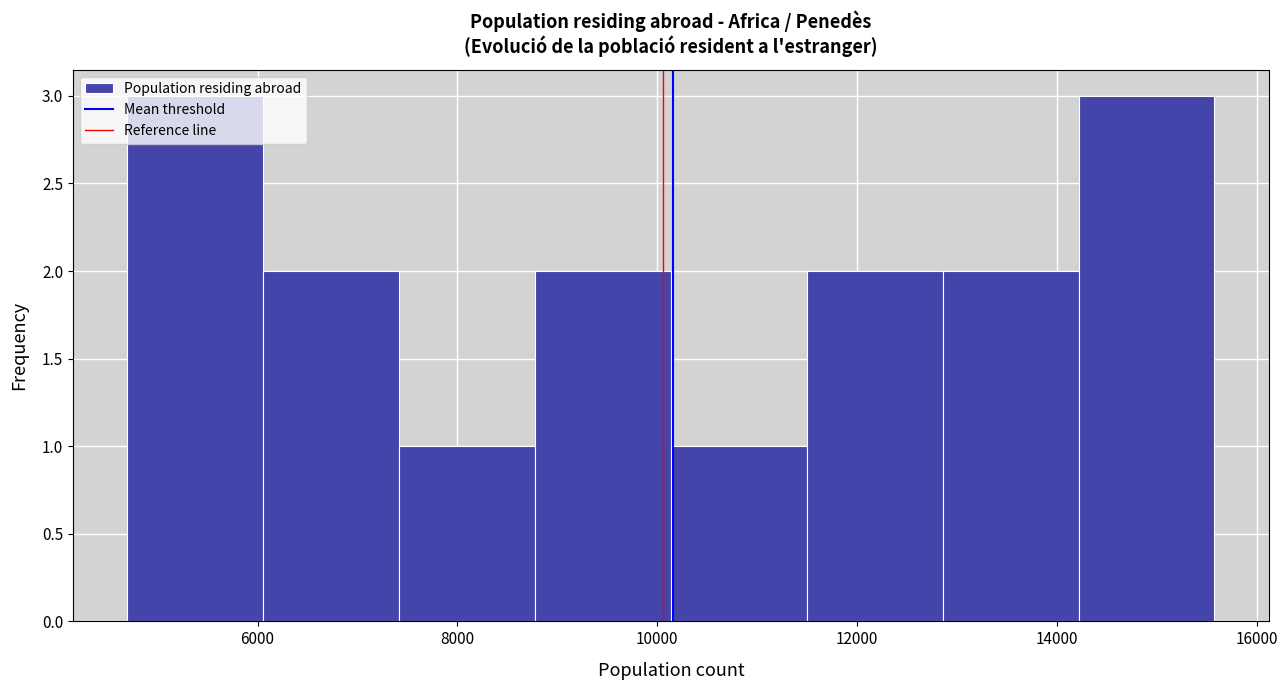

Reading left to right, transcribe this chart: for each bar, give the range it covers on the x-axis and its height. Neither the bar edges nor the heights are printed on the chart, so give them approximately, as read against the axes.

4600 to 6000: 3
6000 to 7400: 2
7400 to 8800: 1
8800 to 10200: 2
10200 to 11400: 1
11400 to 12800: 2
12800 to 14200: 2
14200 to 15600: 3